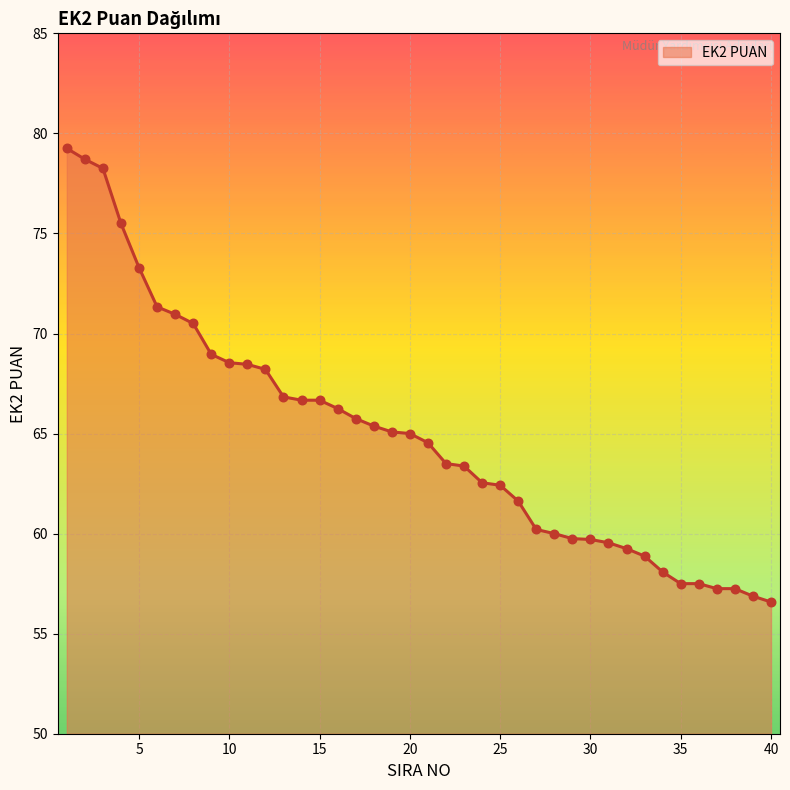

What is the minimum value shown in the chart?

56.6